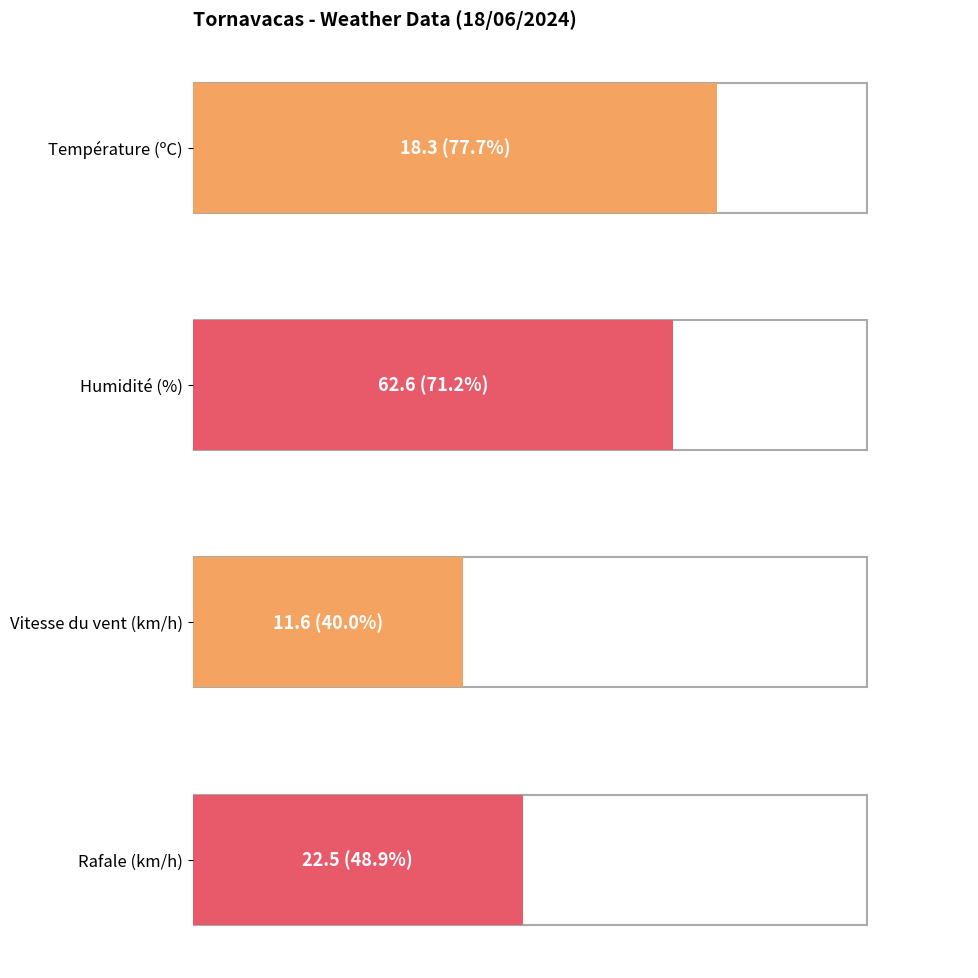

Is the value of Rafale (km/h) at 08:00 greater than the value of Température (ºC) at 20:00?

Yes